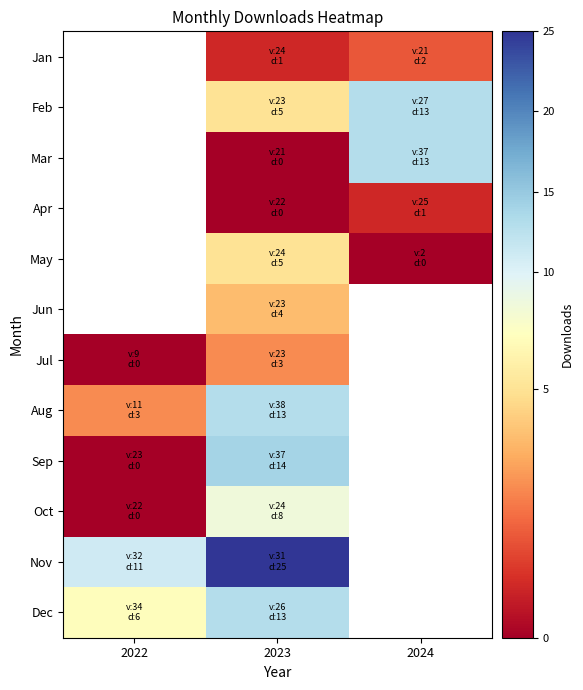

Which category has the lowest value across all series?

2023